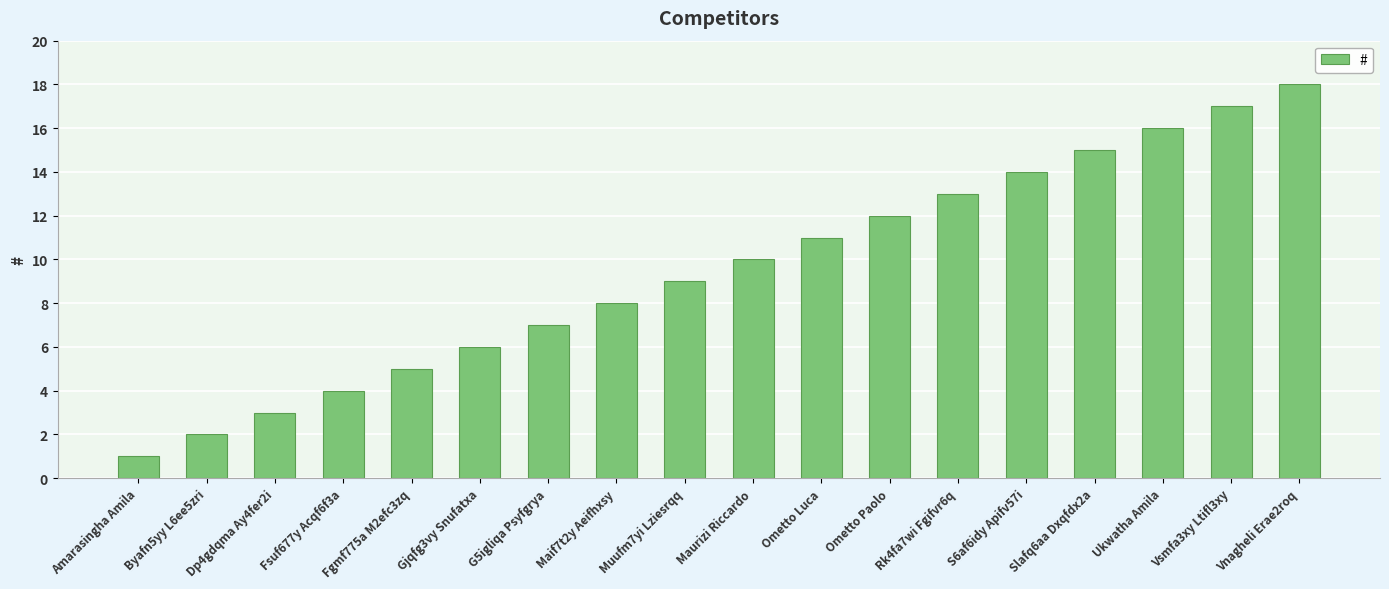

The value at Rk4fa7wi Fgifvr6q is 3. True or false?

False